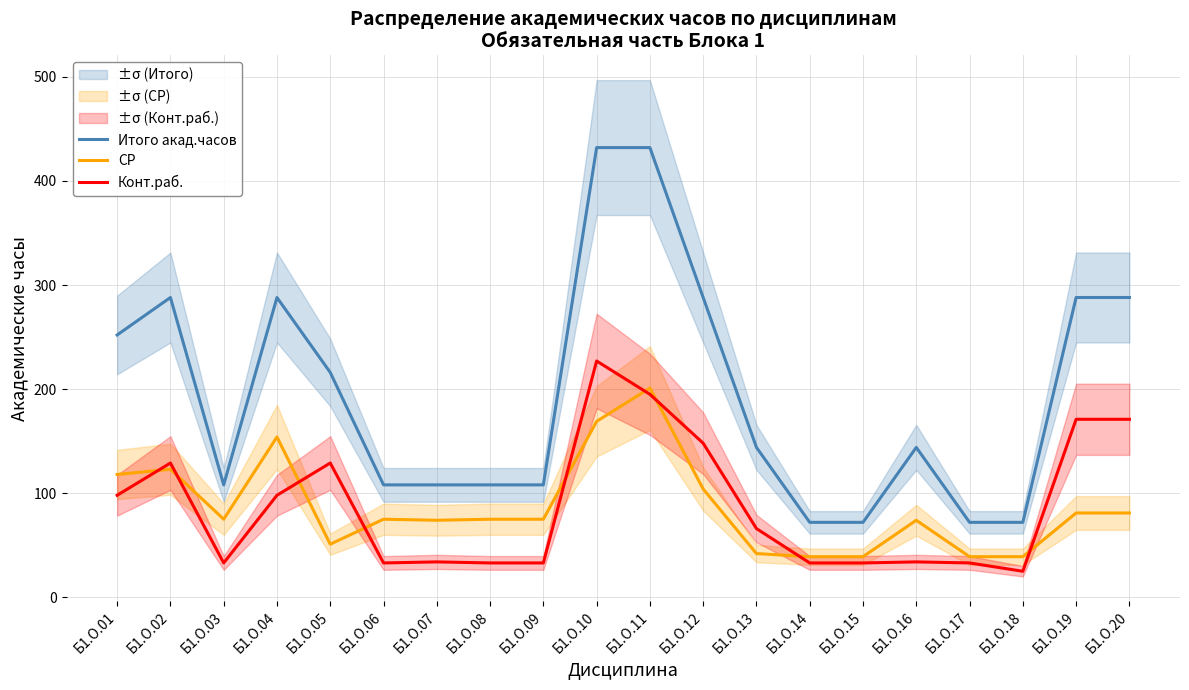

True or false: Конт.раб. and Итого акад.часов intersect in this chart.

False